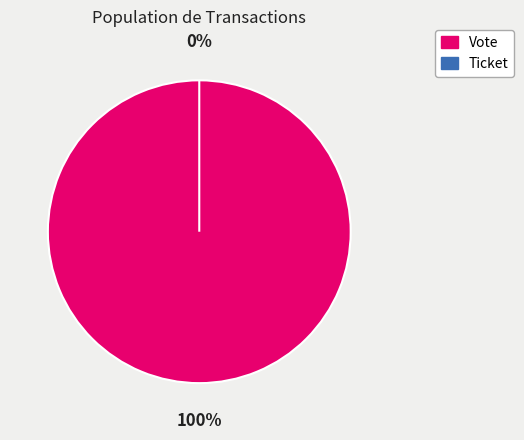

Which slice is the smallest?

Ticket